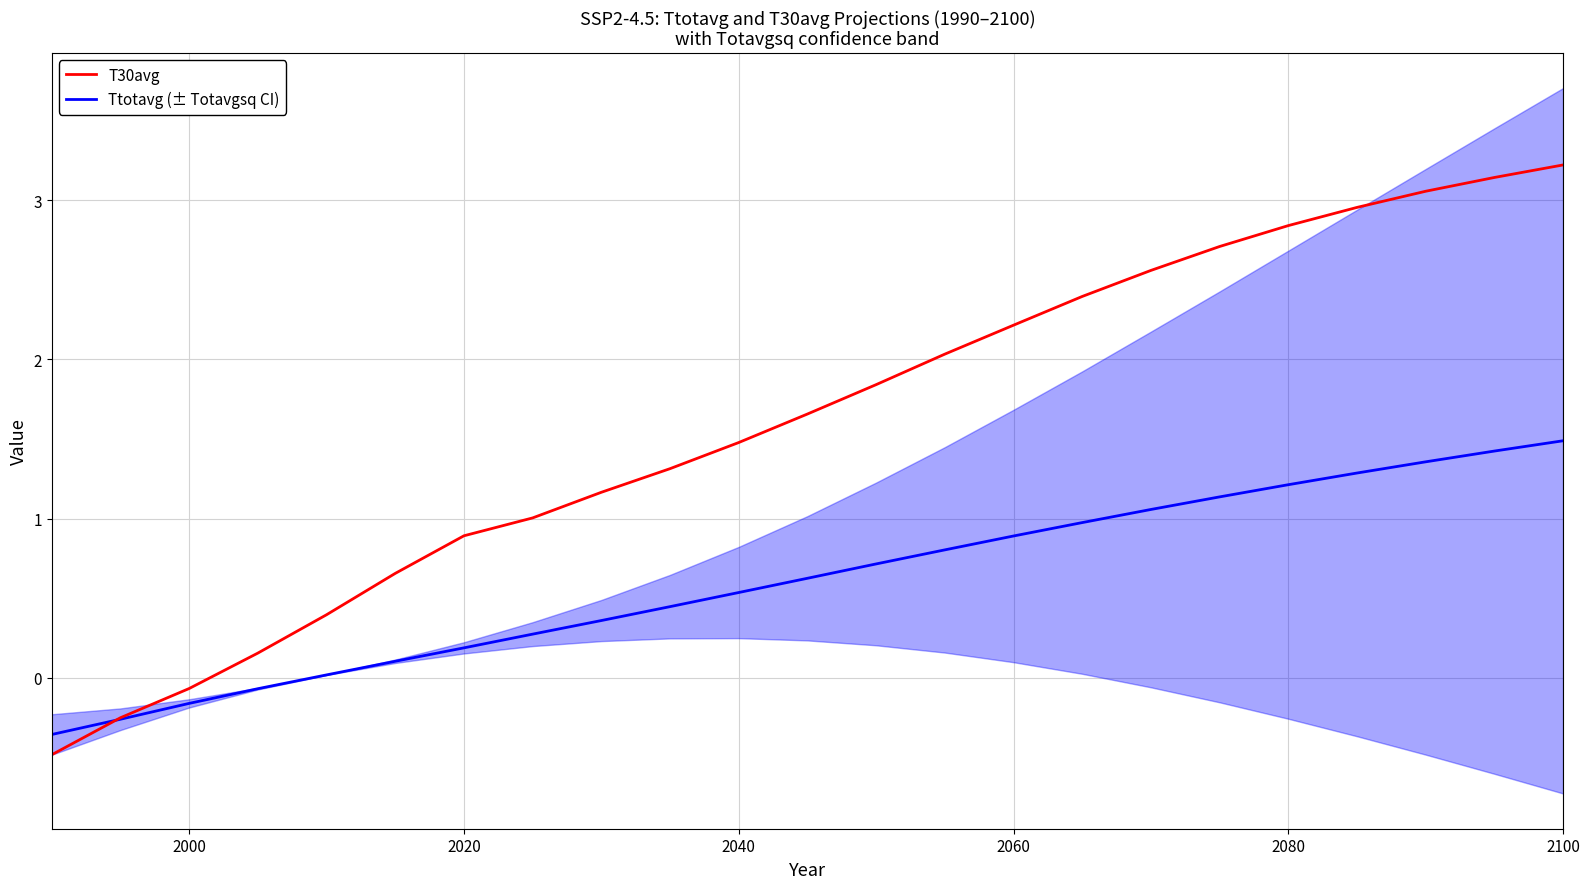

How many values in T30avg are below zero?

3